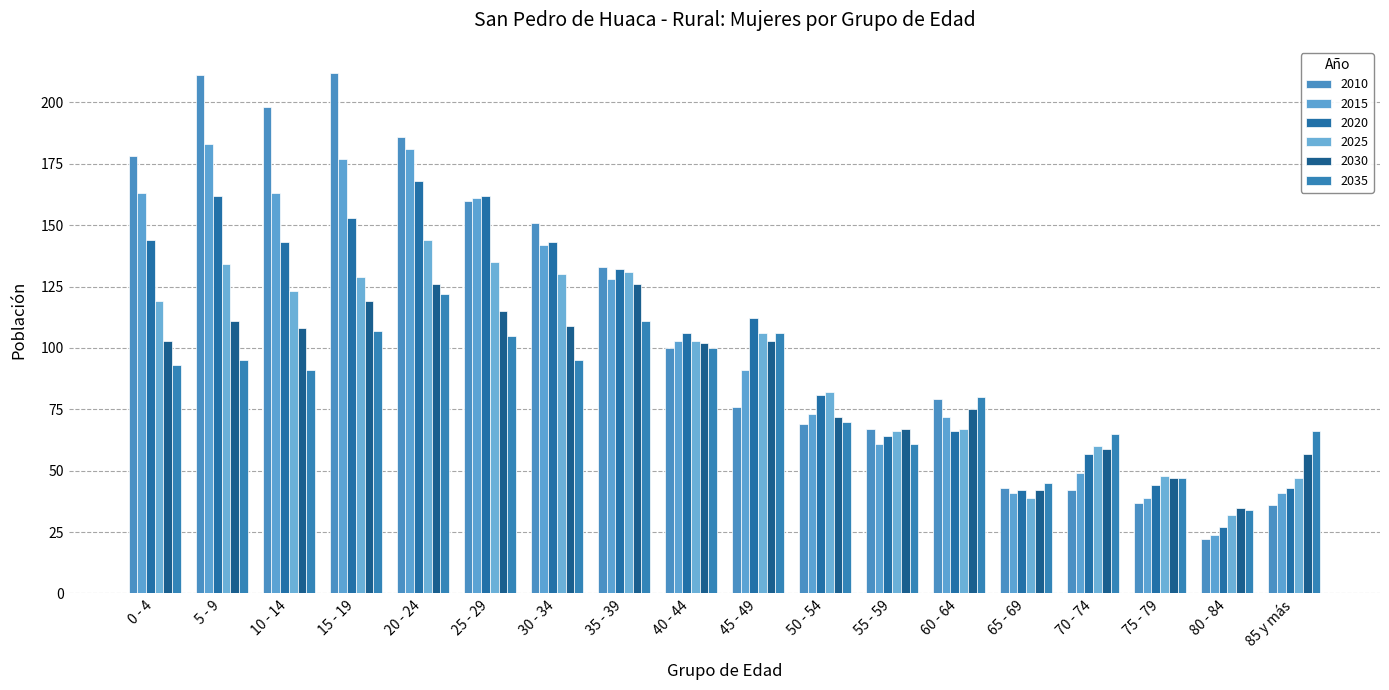

What is the label of the 3rd bar from the left?

10 - 14